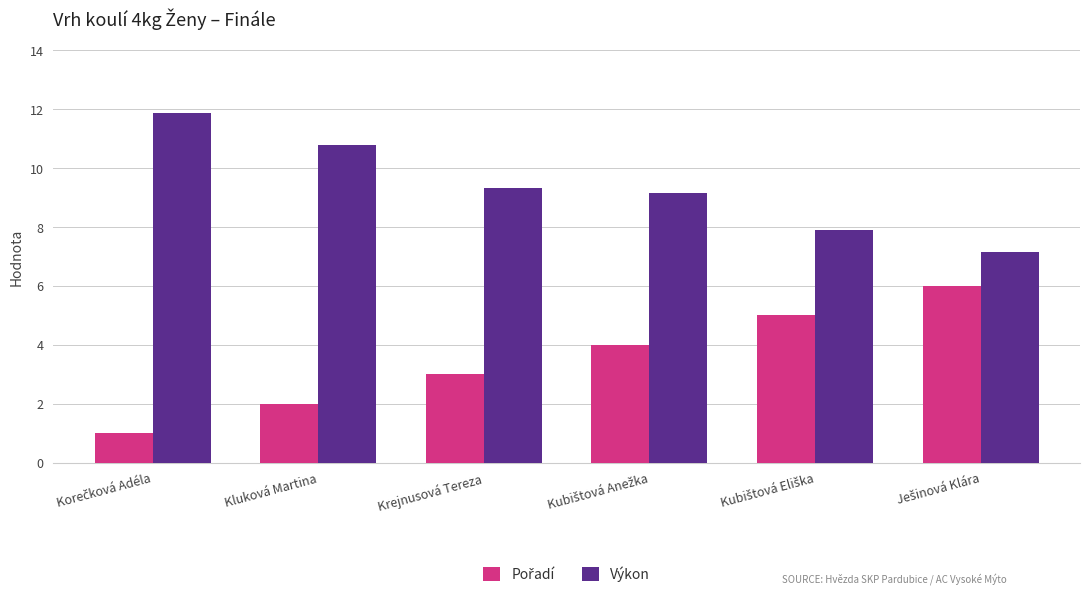

What is the sum of all Výkon values?

56.2